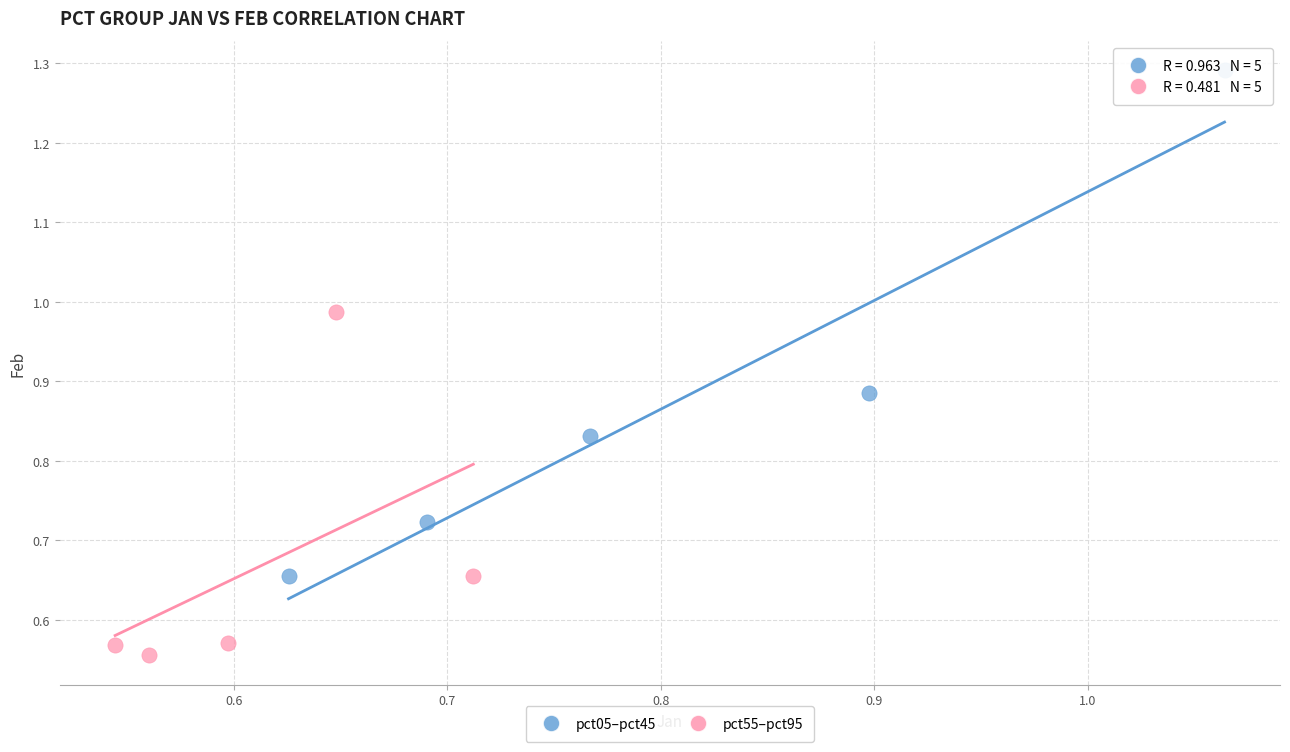

What are all the series names shown in the legend?

pct05–pct45, pct55–pct95